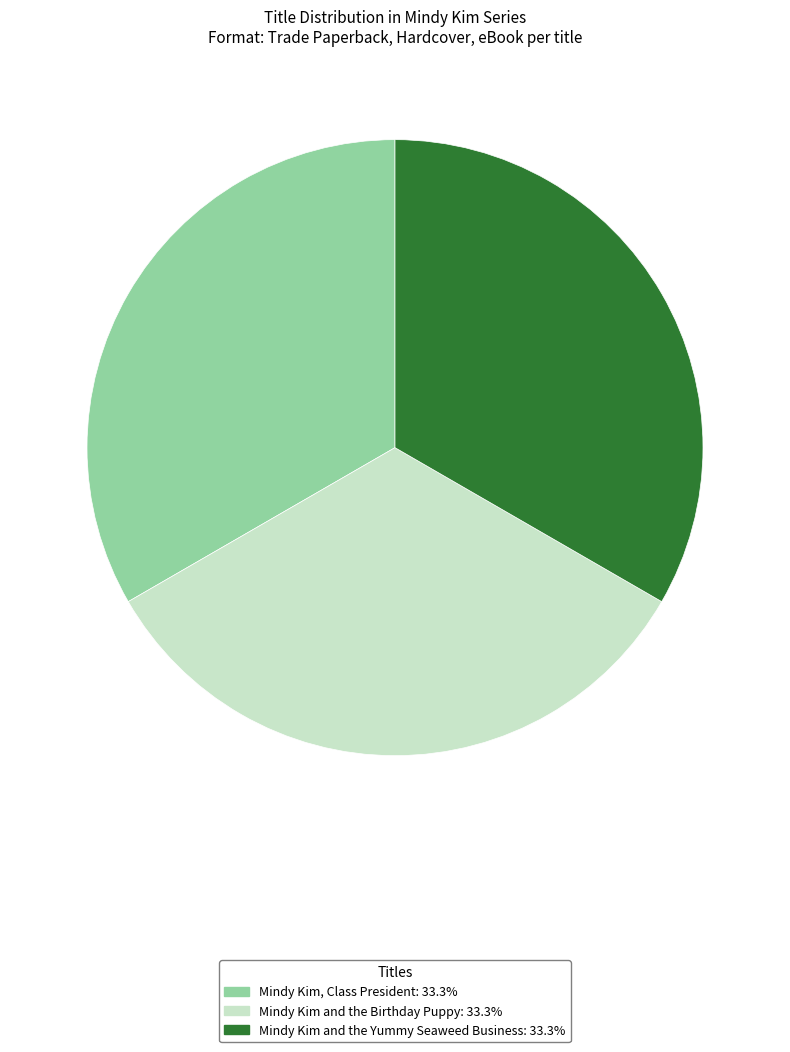

Do Mindy Kim, Class President and Mindy Kim and the Birthday Puppy together represent more than half of the pie?

Yes